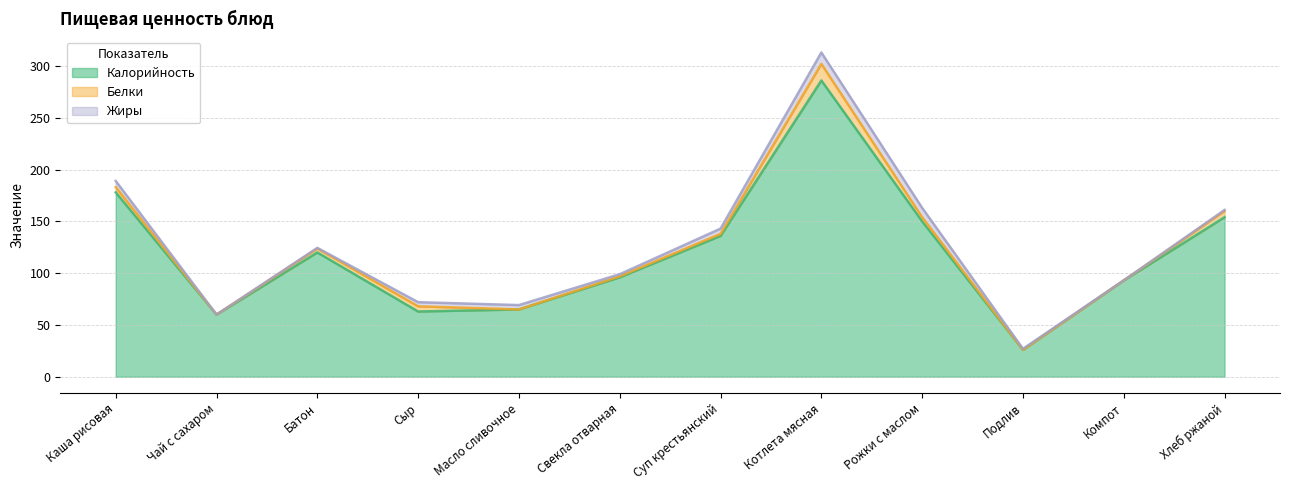

True or false: Белки has a value of 3.8 at Батон.

True